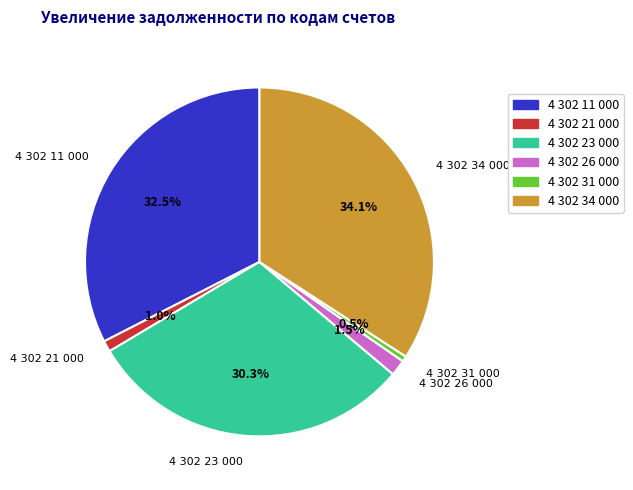

The 4 302 31 000 slice represents 11% of the pie. True or false?

False